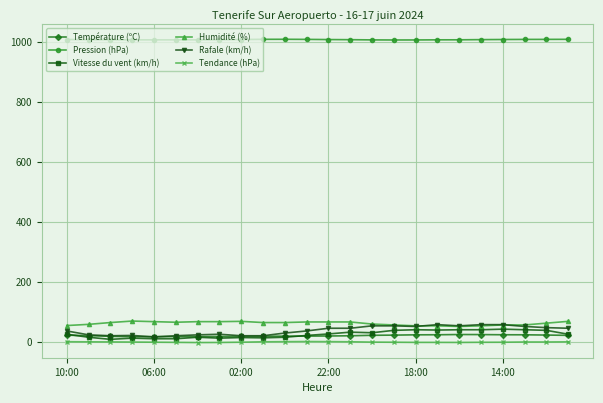

True or false: Pression (hPa) and Tendance (hPa) intersect in this chart.

False